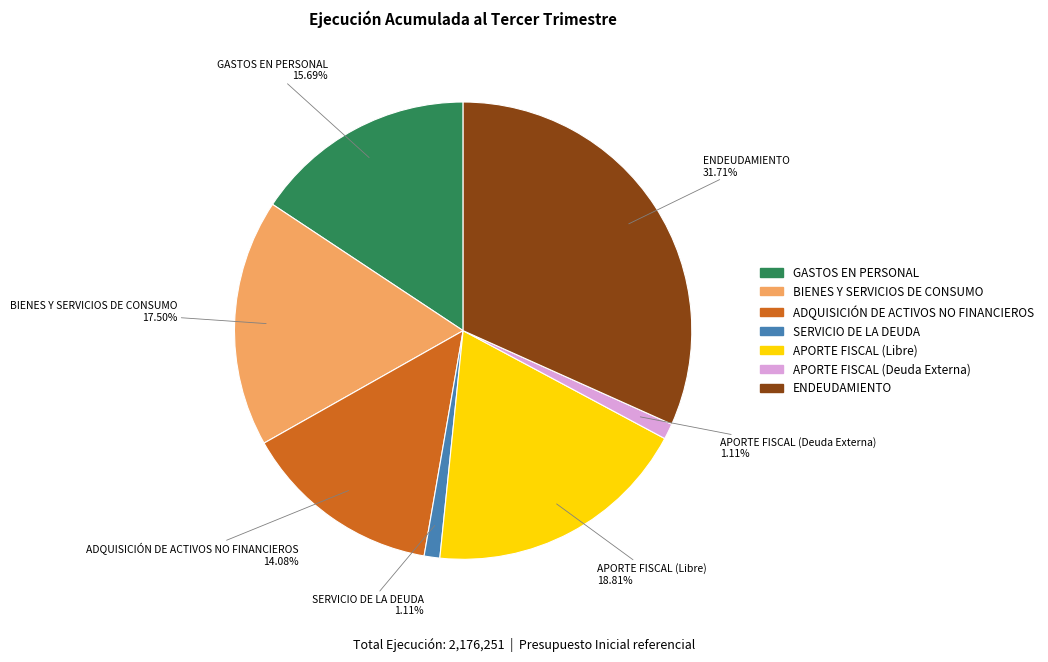

Does ENDEUDAMIENTO account for over 50% of the chart?

No